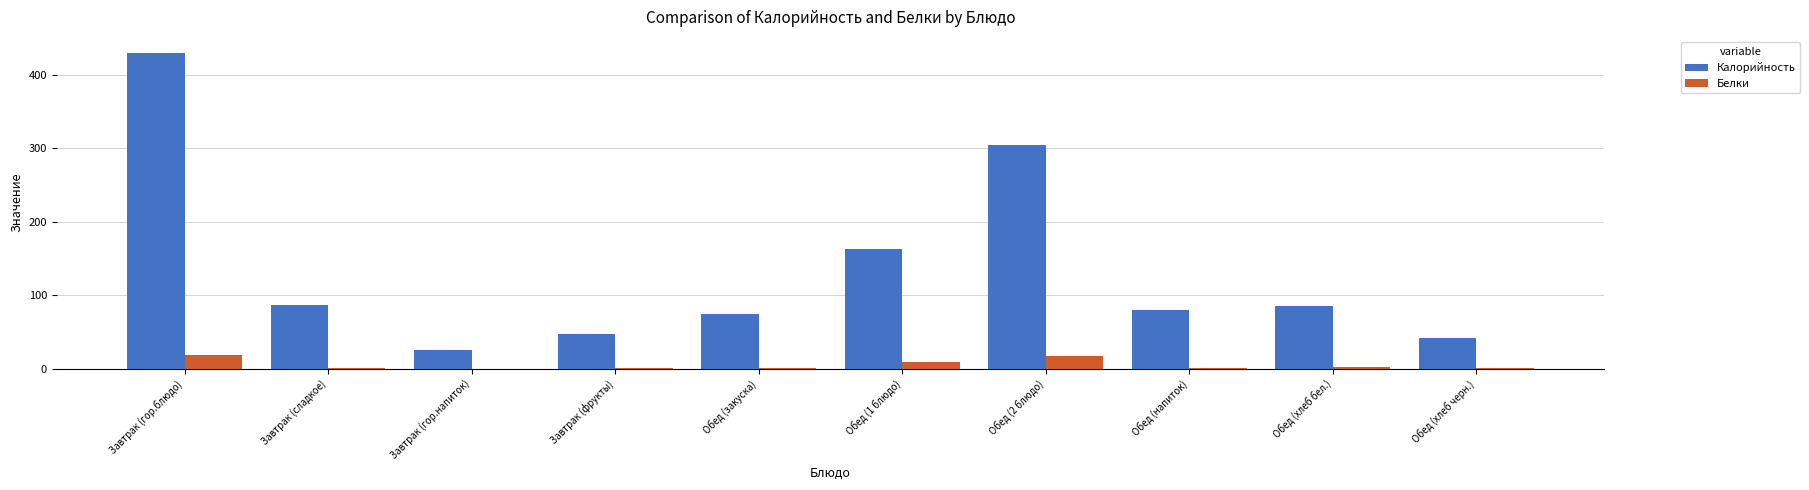

How many values in the Калорийность series exceed 85?

5